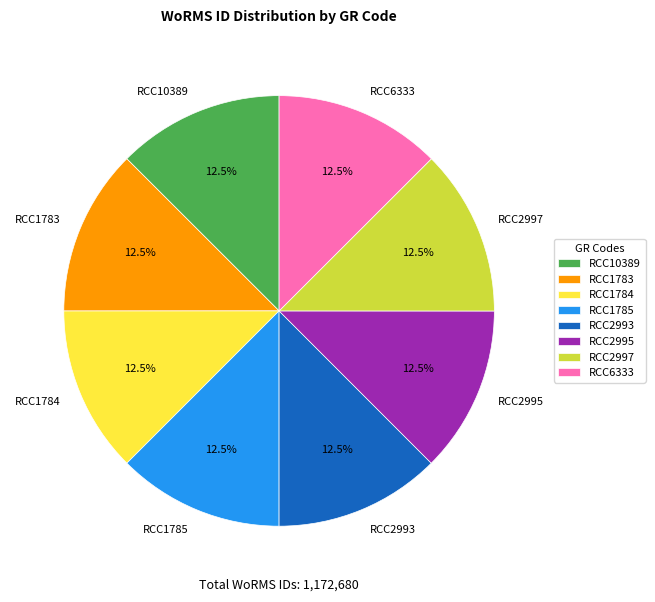

Count the number of slices in the pie.

8